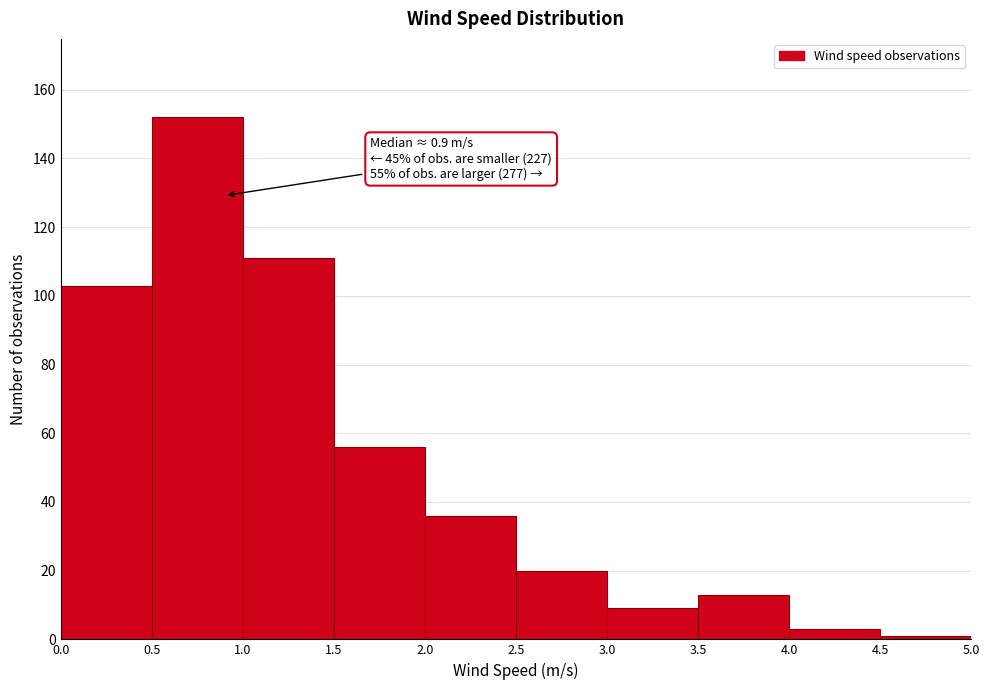

Over which range of the x-axis is the bar tallest?

0.5 to 1.0